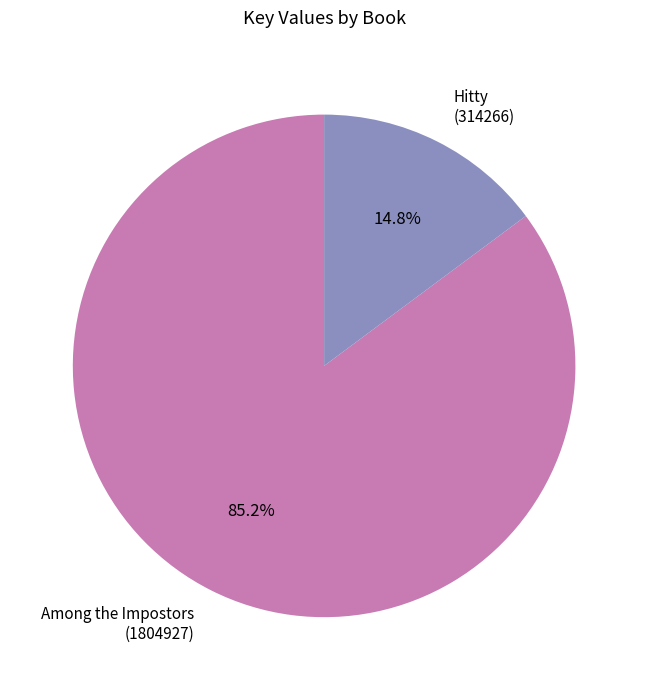

Rank the categories by value from lowest to highest.

Hitty (314266), Among the Impostors (1804927)